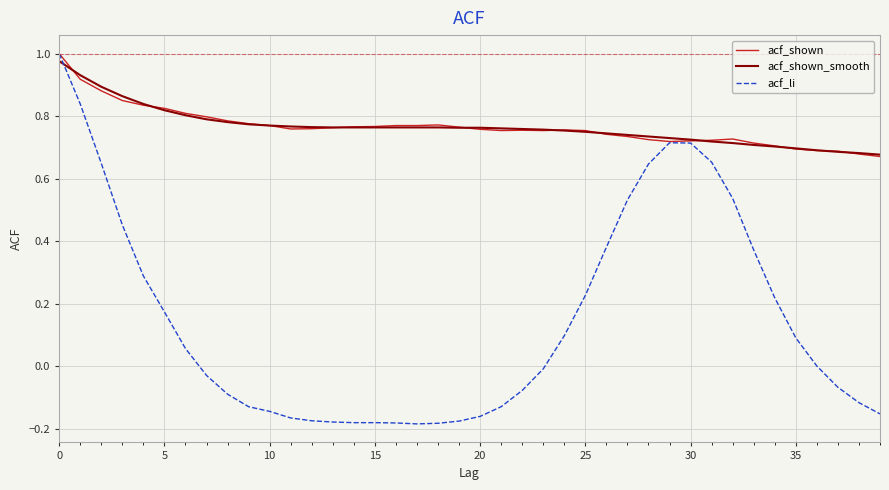

Which series has the widest spread of values?

acf_li